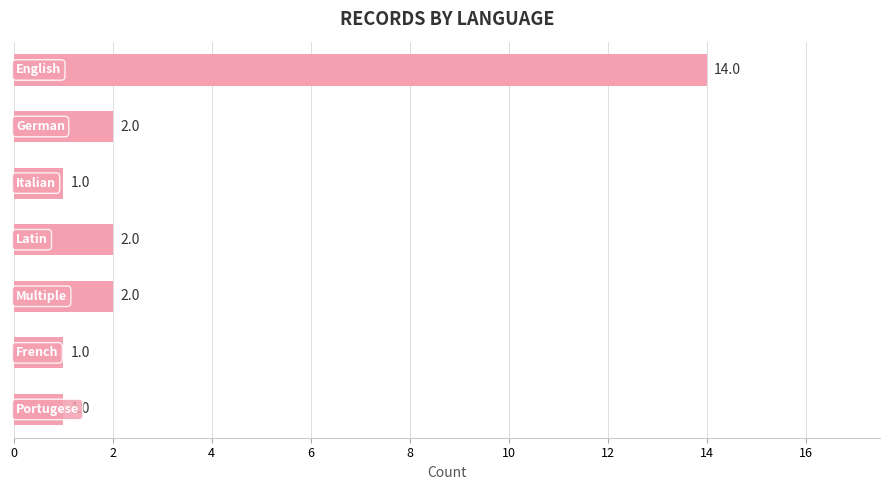

What is the value of the 2nd bar from the top?

2